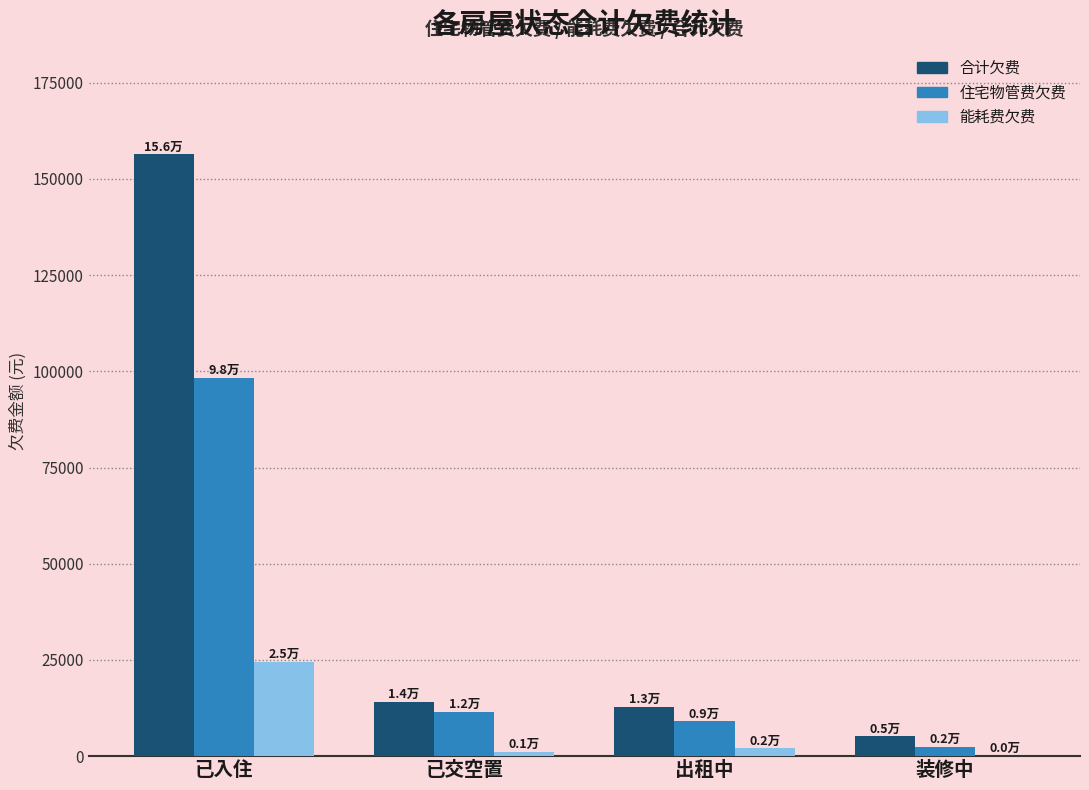

What is the spread (max minus min) of values at 装修中?

5127.7